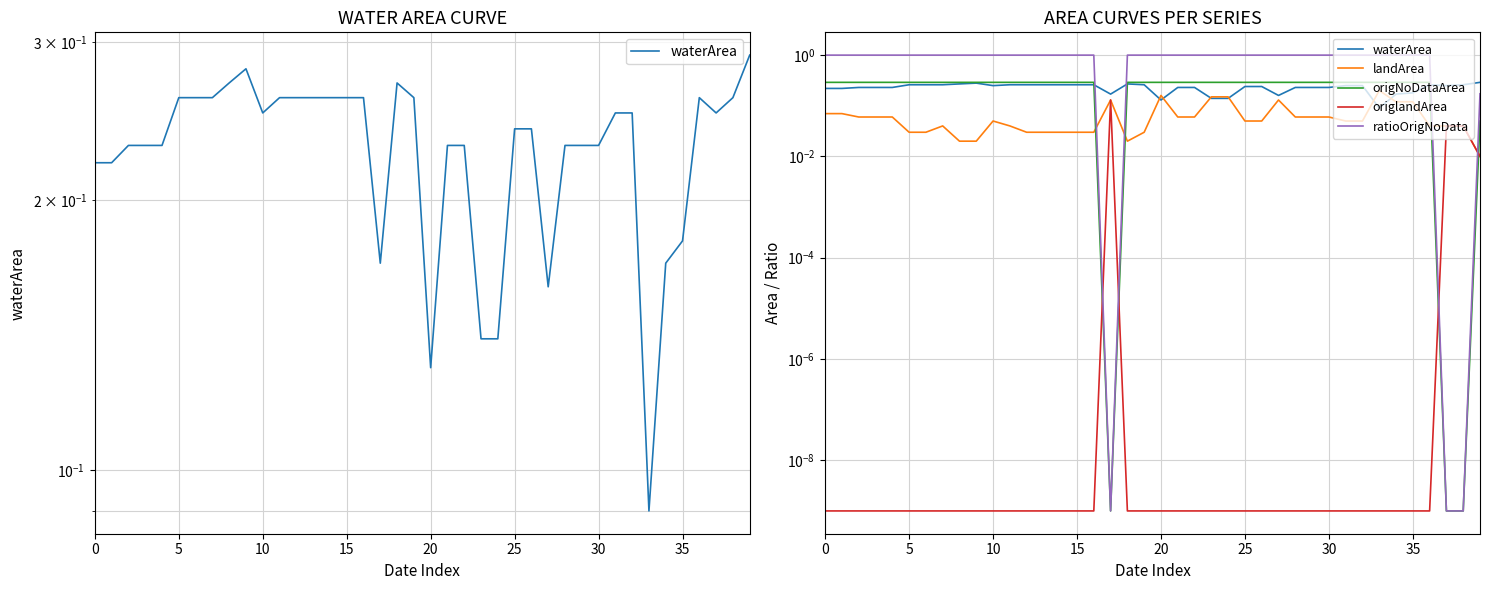

Rank the series at 18 from highest to lowest value.

ratioOrigNoData, origNoDataArea, waterArea, landArea, origlandArea